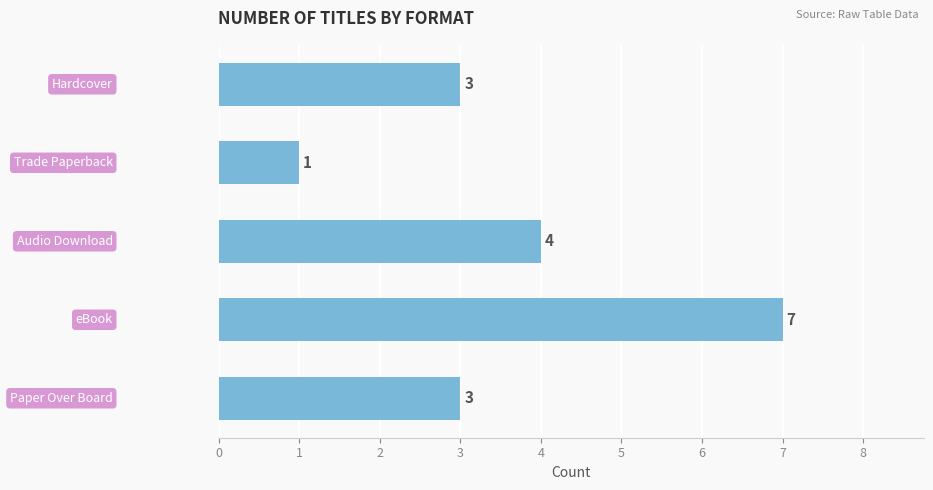

What is the greatest value displayed?

7